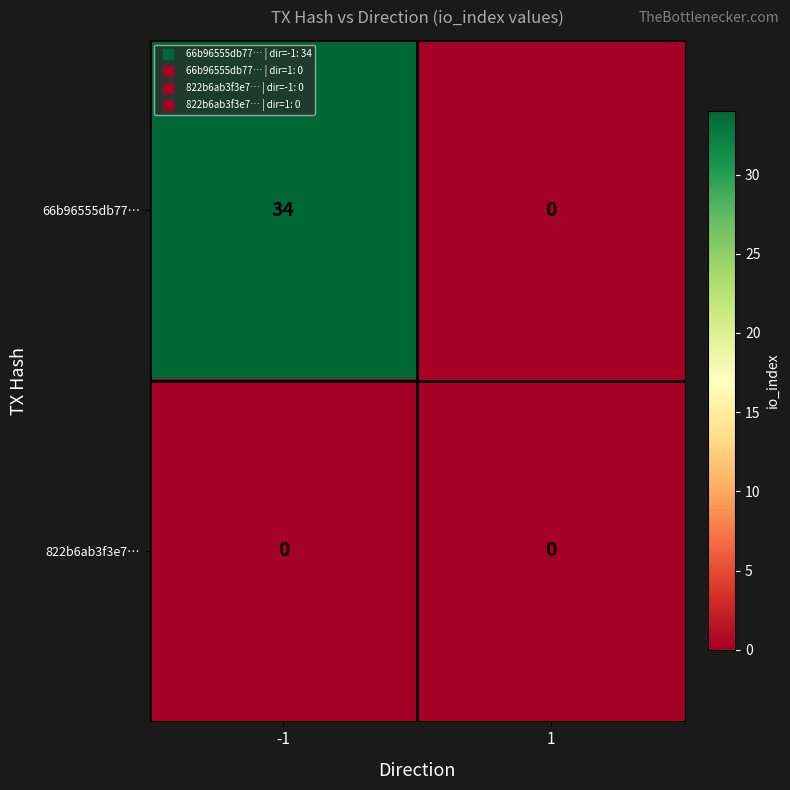

What is the greatest value displayed?

34